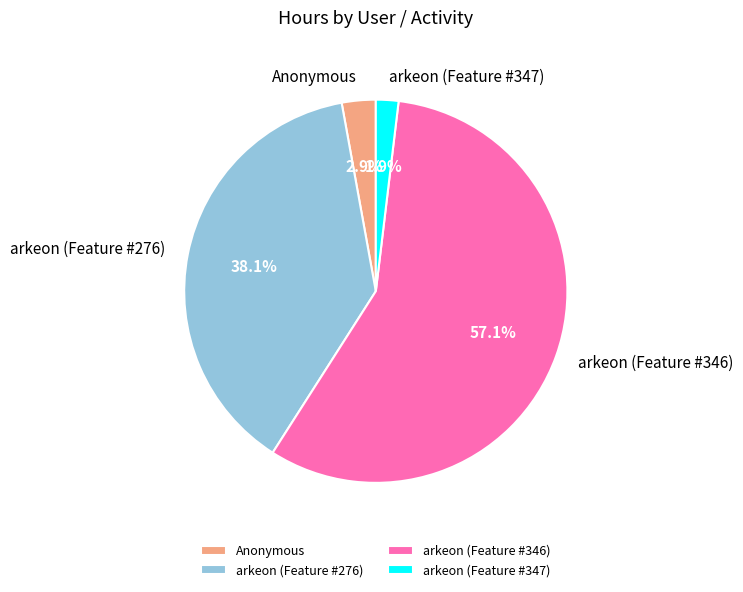

What percentage is the Anonymous slice, to the nearest percent?

3%